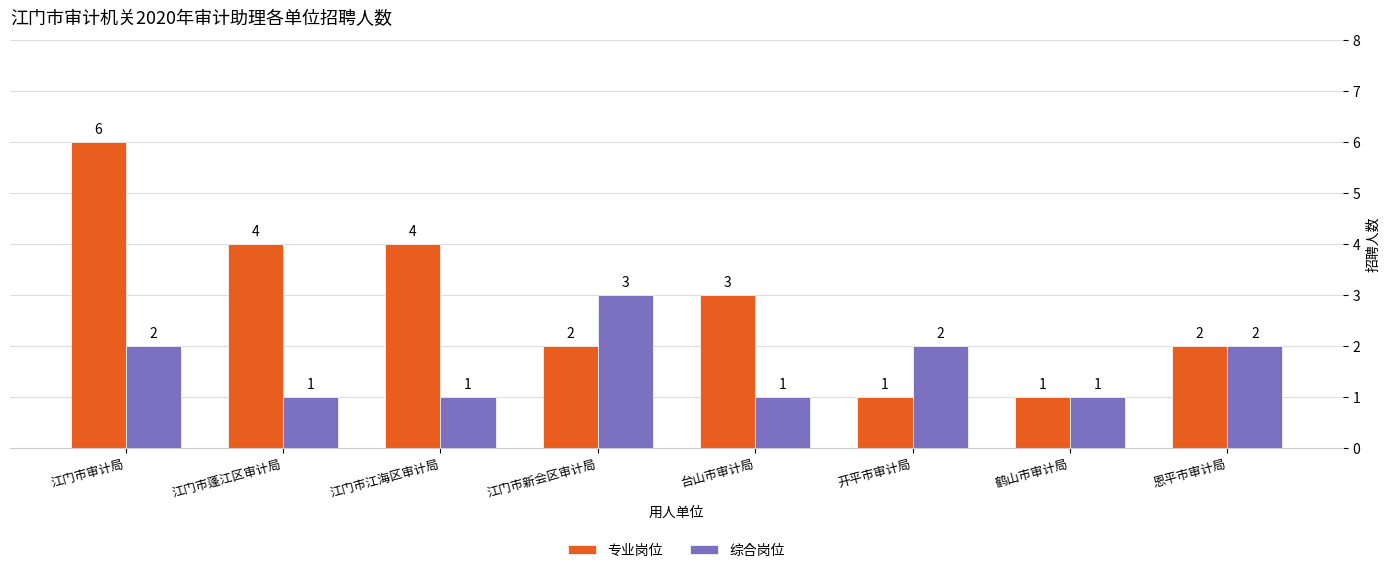

What are all the series names shown in the legend?

专业岗位, 综合岗位